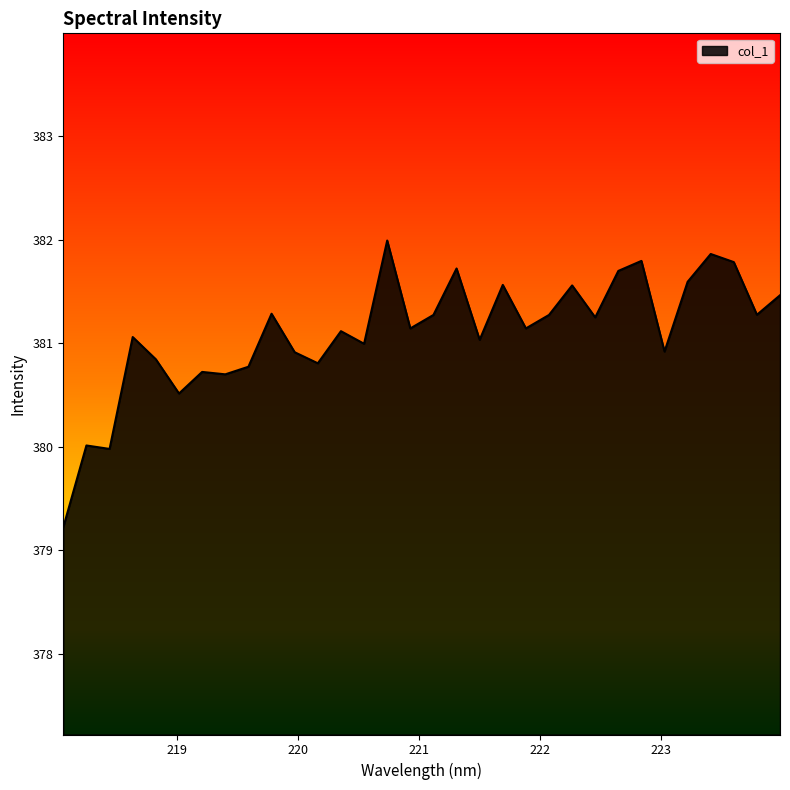

What is the difference between the maximum and minimum values?

2.8